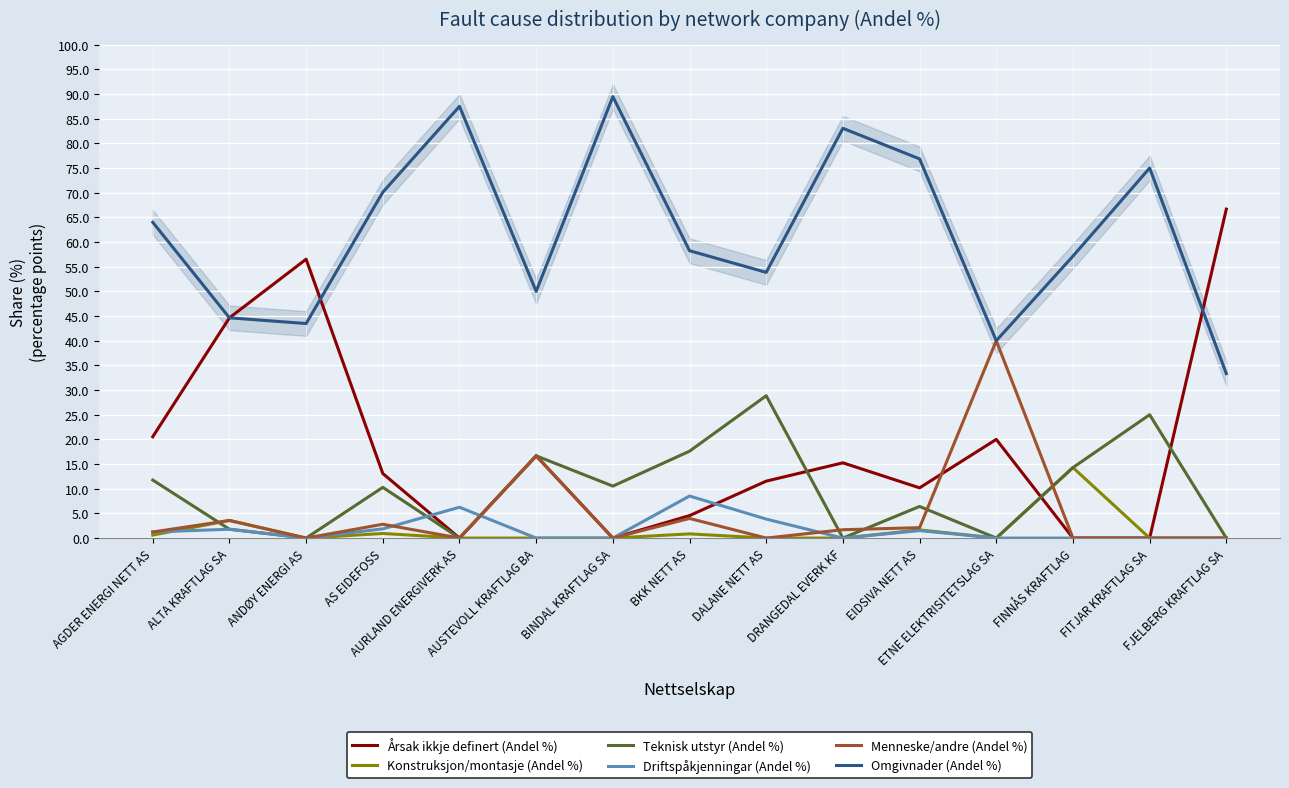

Rank the categories by Årsak ikkje definert (Andel %) value from lowest to highest.

AURLAND ENERGIVERK AS, BINDAL KRAFTLAG SA, FINNÅS KRAFTLAG, FITJAR KRAFTLAG SA, BKK NETT AS, EIDSIVA NETT AS, DALANE NETT AS, AS EIDEFOSS, DRANGEDAL EVERK KF, AUSTEVOLL KRAFTLAG BA, ETNE ELEKTRISITETSLAG SA, AGDER ENERGI NETT AS, ALTA KRAFTLAG SA, ANDØY ENERGI AS, FJELBERG KRAFTLAG SA